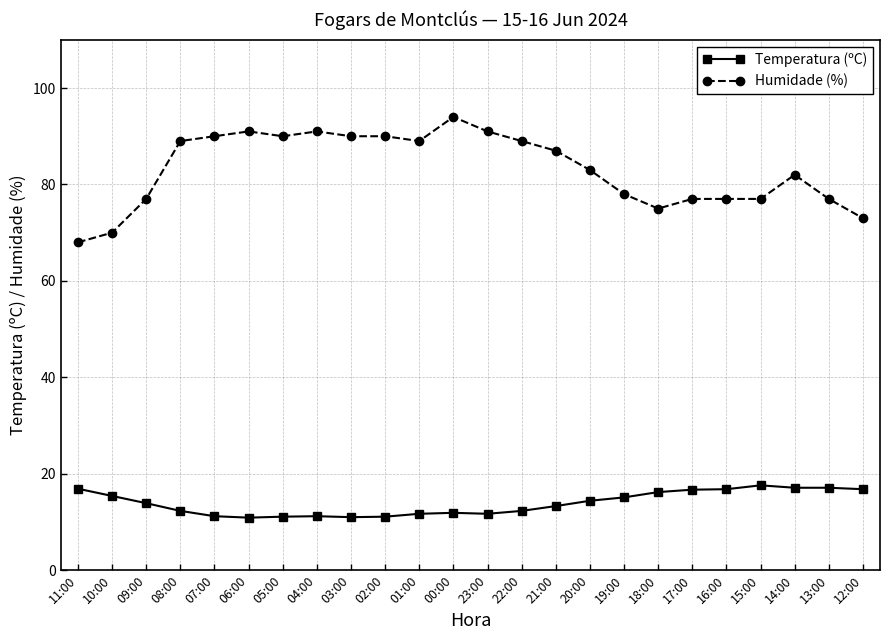

The Humidade (%) series shows 90.0 at 02:00. True or false?

True